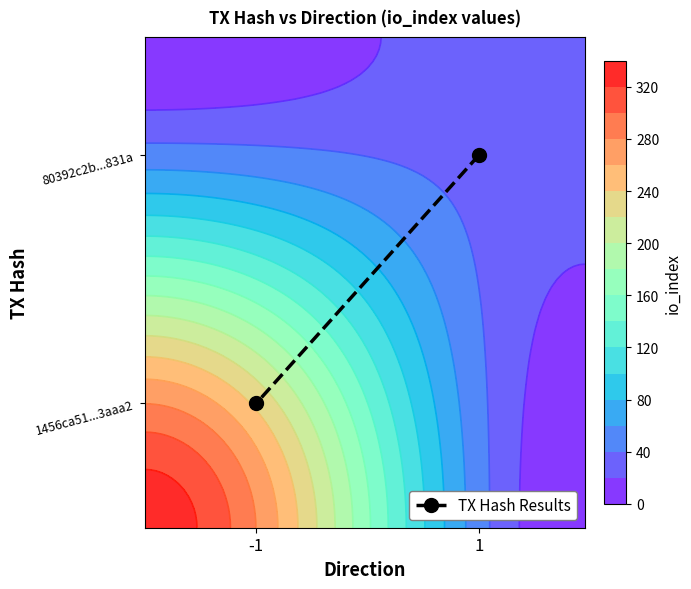

Which has a higher value, 1 or -1?

1